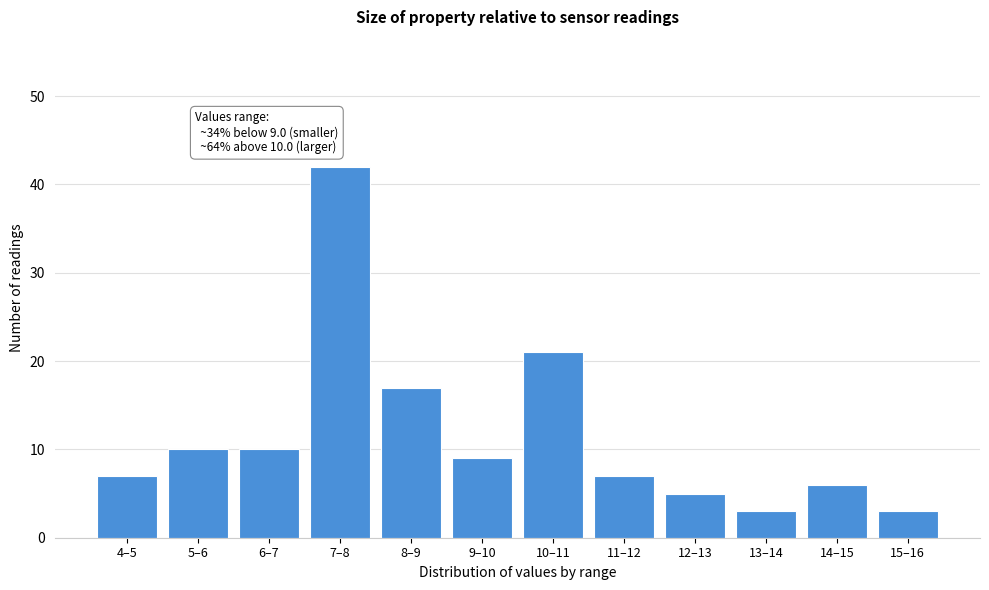

Reading right to left, transcribe all the data shown in this chart.

15–16=3	14–15=6	13–14=3	12–13=5	11–12=7	10–11=21	9–10=9	8–9=17	7–8=42	6–7=10	5–6=10	4–5=7